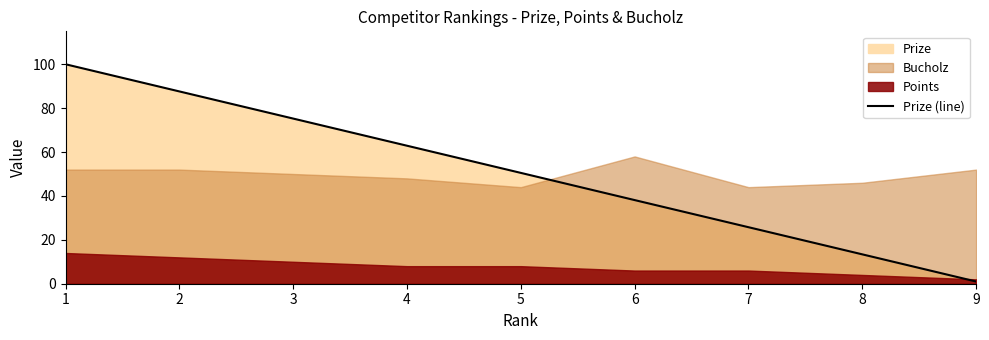

Reading left to right, what are all the values shown in this chart?

1=100.0	2=87.6	3=75.2	4=62.9	5=50.5	6=38.1	7=25.8	8=13.4	9=1.0